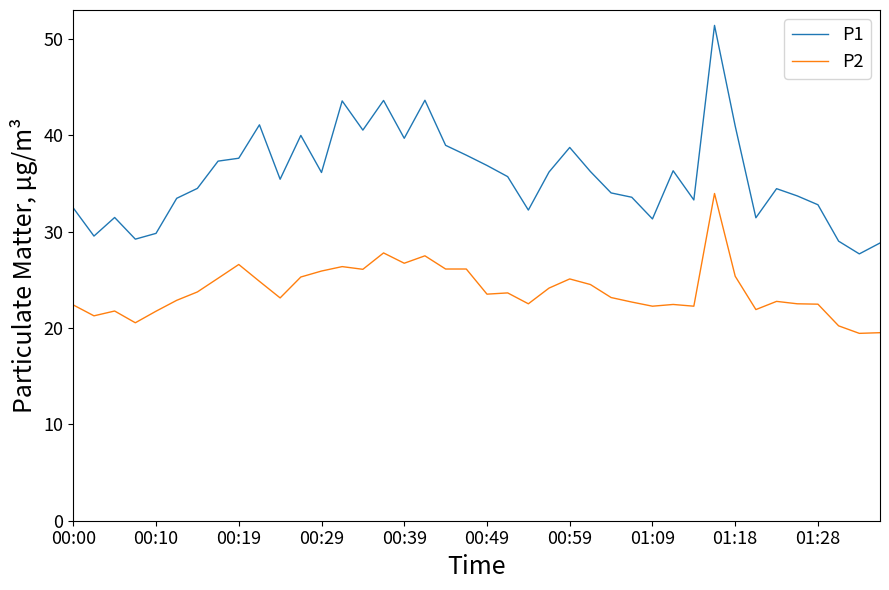

What is the greatest value displayed?

51.4